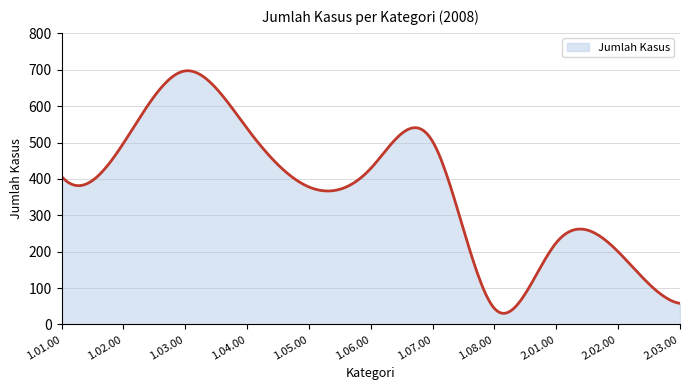

What is the difference between the maximum and minimum values?

666.7